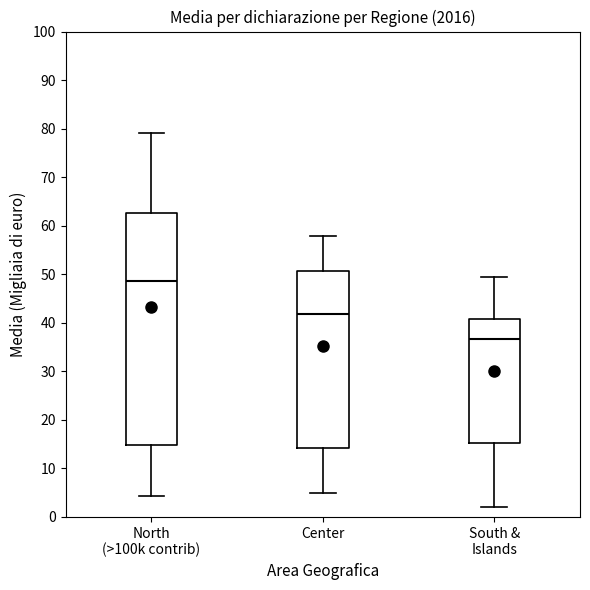

Reading left to right, read every box against the y-axis: the position of its median line, the range the box covers, and the ends of its whiskers. The values are not printed on the chart, so give them approximately, as read against the axis.

North (>100k contrib): median 49, box 15 to 63, whiskers 4 to 79
Center: median 42, box 14 to 51, whiskers 5 to 58
South & Islands: median 37, box 15 to 41, whiskers 2 to 49